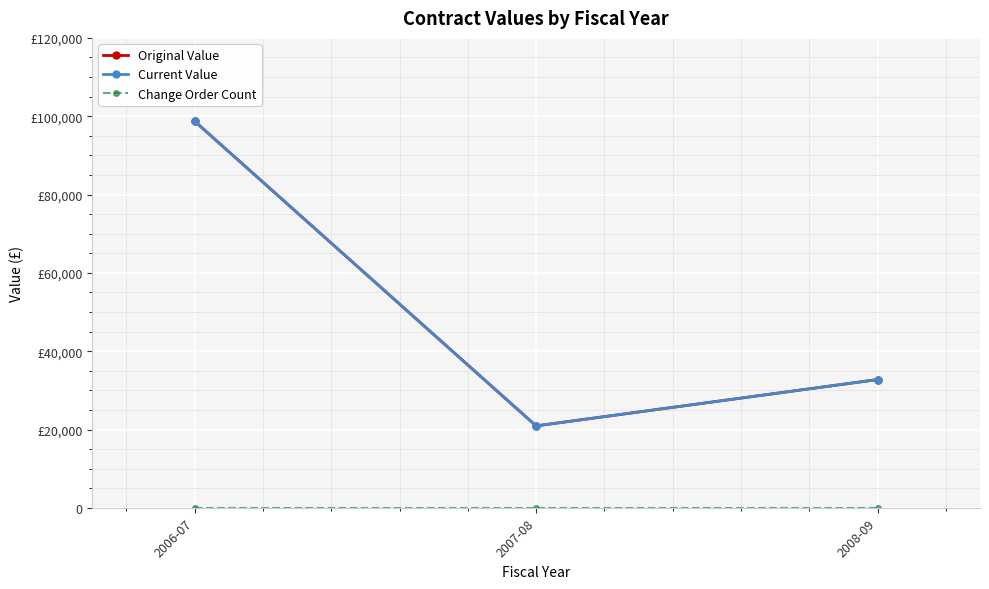

Is this an area chart (filled region under the line)?

No